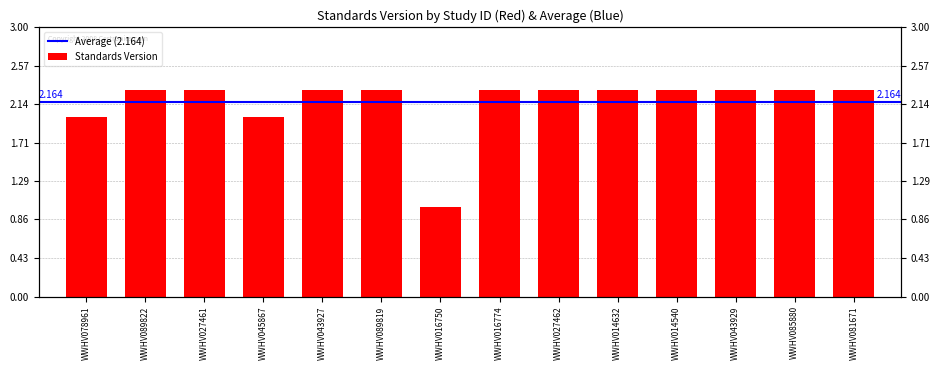

Approximately how many times larger is the value at WWHV089822 compared to WWHV027462?

1.0